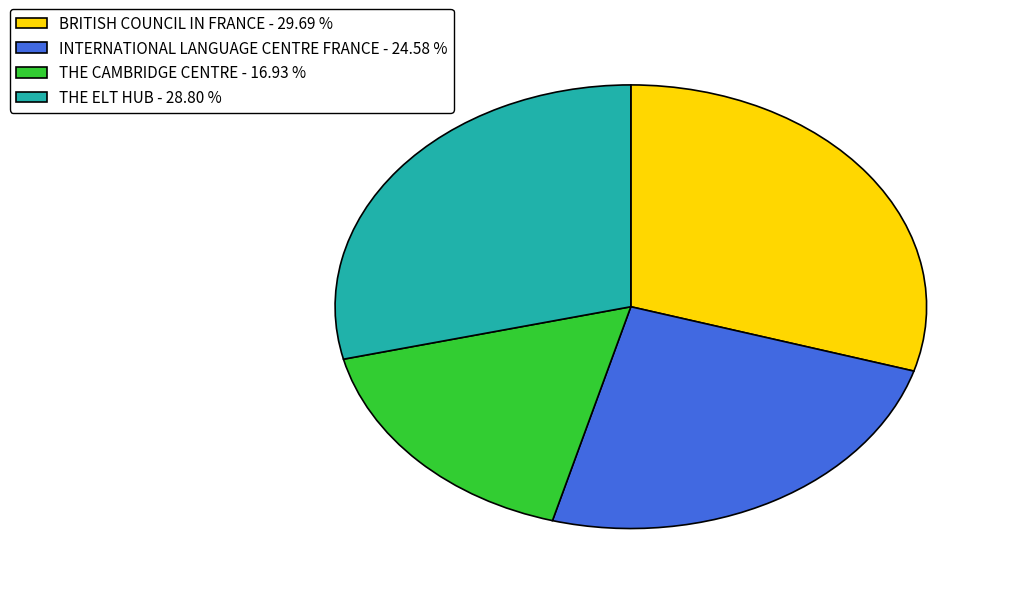

Is there any slice that represents more than half of the pie?

No